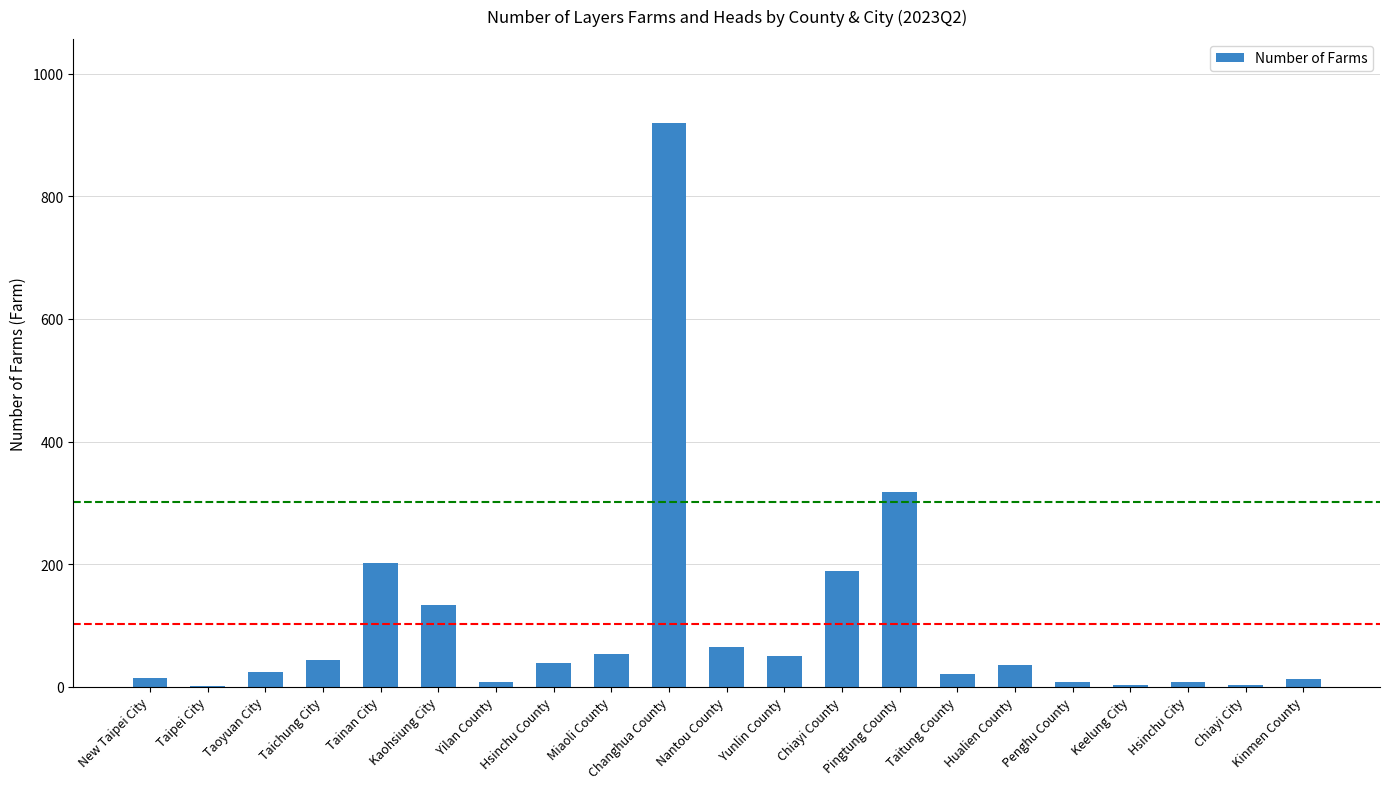

True or false: the data shows 919 at Changhua County.

True